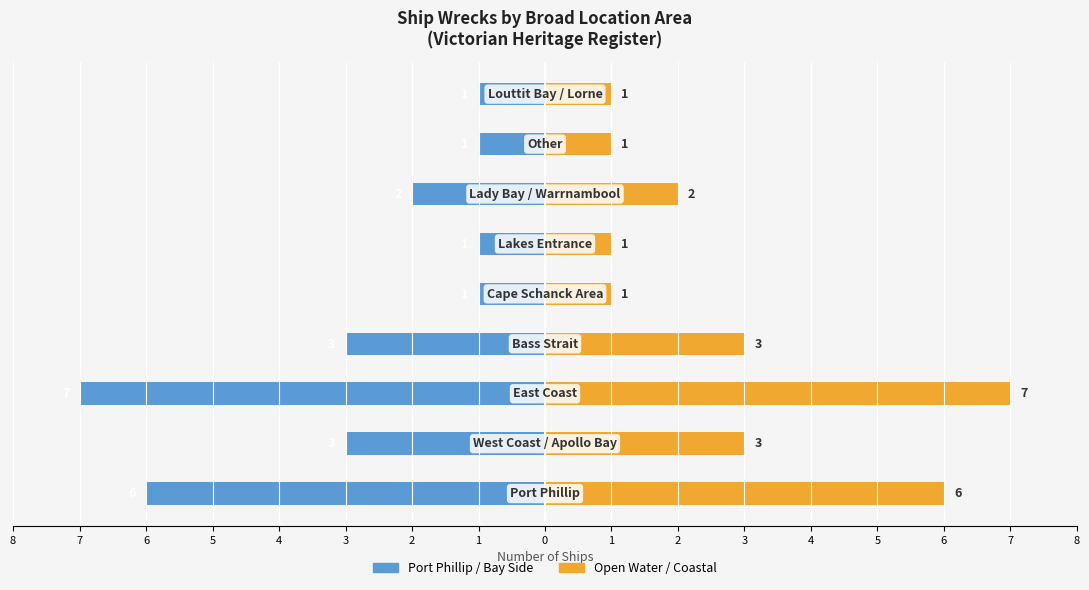

How many data points in Open Water / Coastal are less than 2?

4